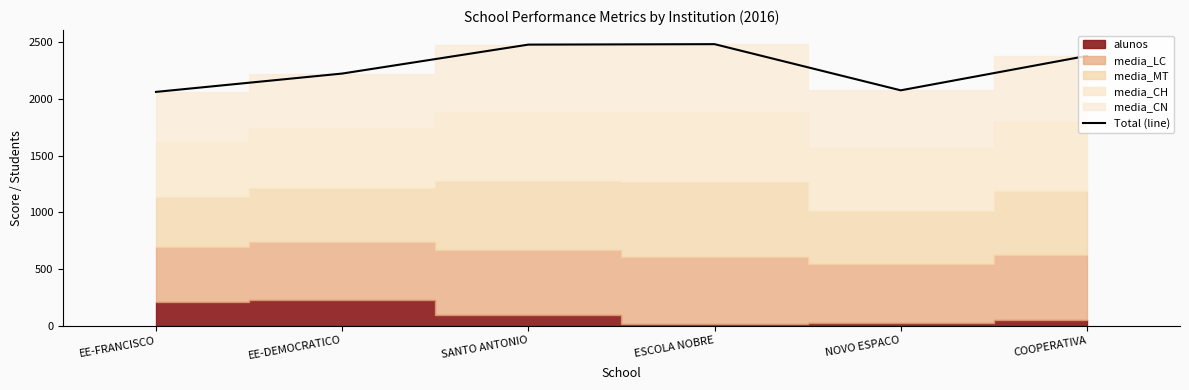

Reading left to right, transcribe all the data shown in this chart.

EE-FRANCISCO=2062.0	EE-DEMOCRATICO=2223.8	SANTO ANTONIO=2479.2	ESCOLA NOBRE=2483.3	NOVO ESPACO=2075.8	COOPERATIVA=2379.6